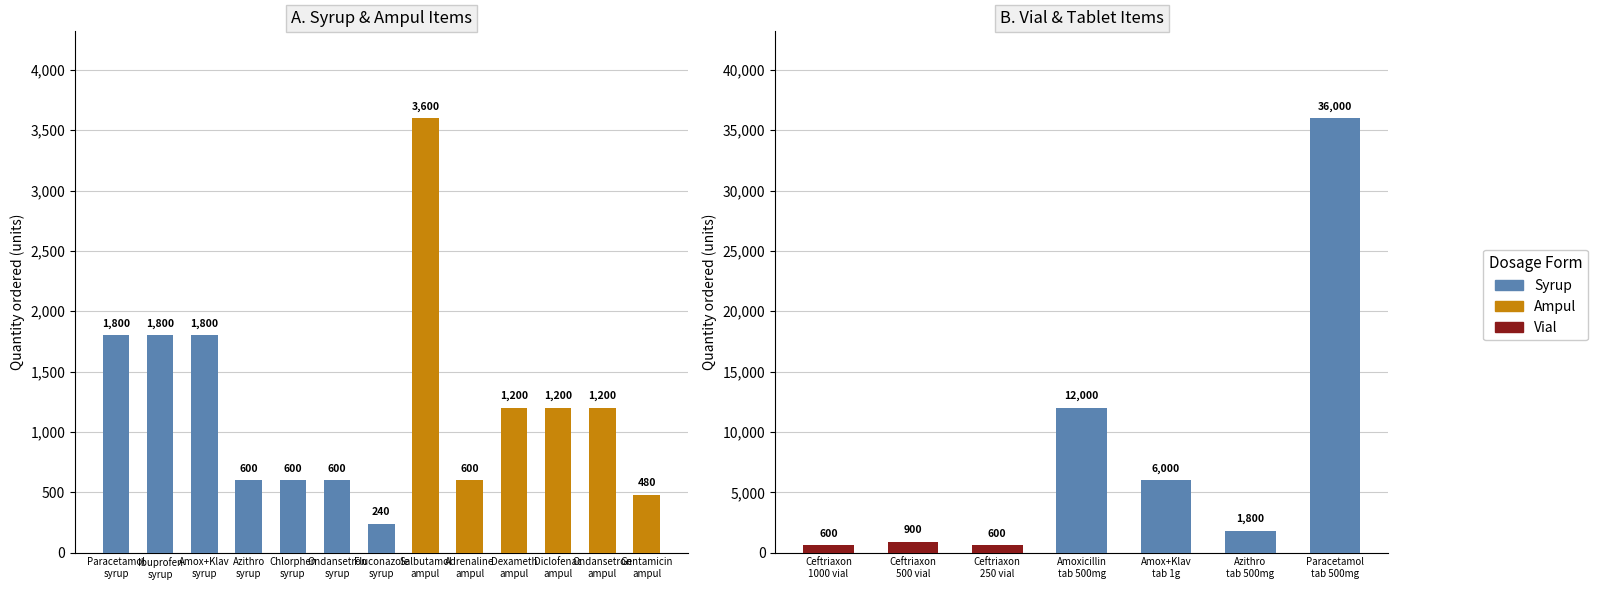

How many data points are less than 1200?

9